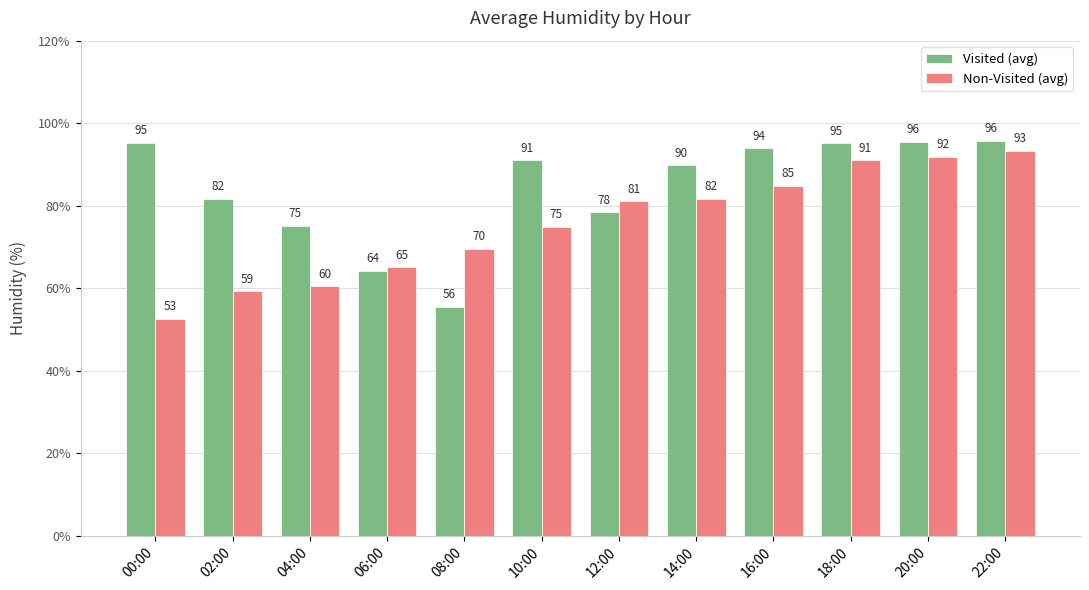

Between 06:00 and 08:00, which series saw the biggest shift?

Visited (avg)